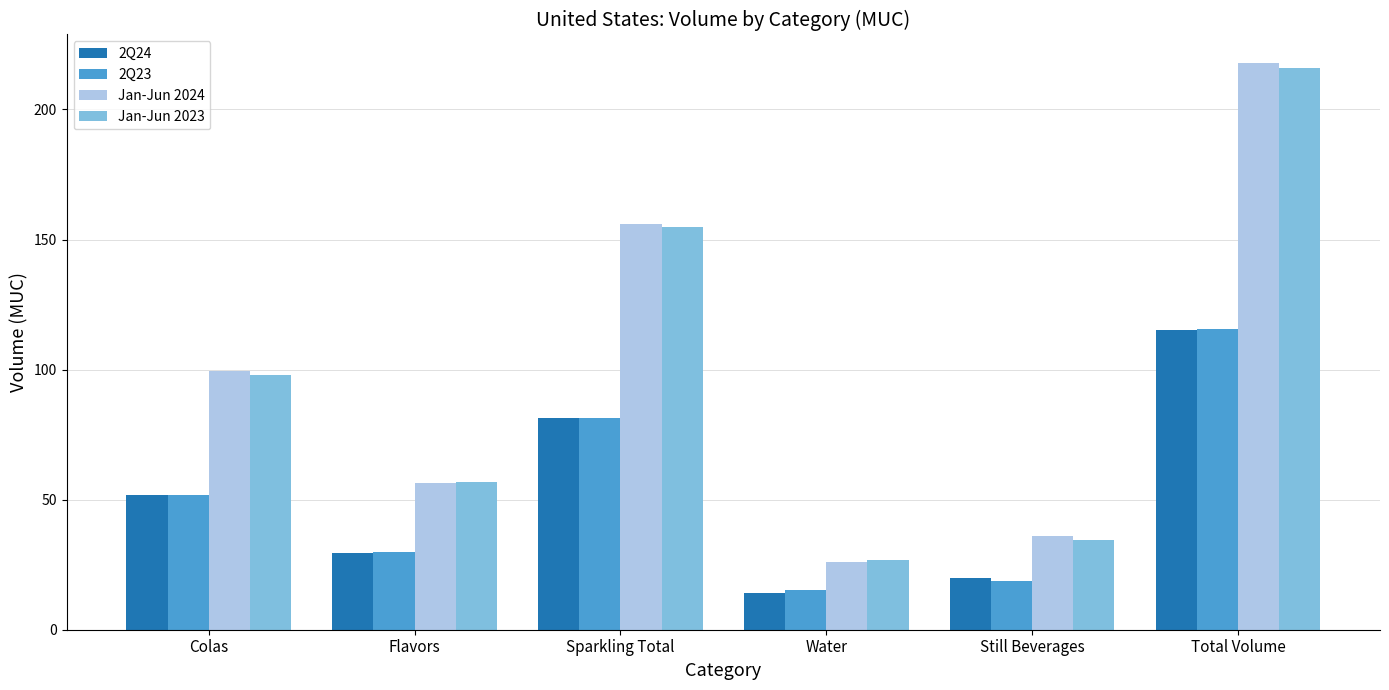

Reading left to right, list all the values displayed in this chart.

2Q24: 51.9	29.6	81.5	13.9	19.8	115.2
2Q23: 51.7	29.8	81.5	15.4	18.6	115.6
Jan-Jun 2024: 99.3	56.5	155.8	26.1	36.0	217.9
Jan-Jun 2023: 98.0	56.7	154.7	26.7	34.5	216.0